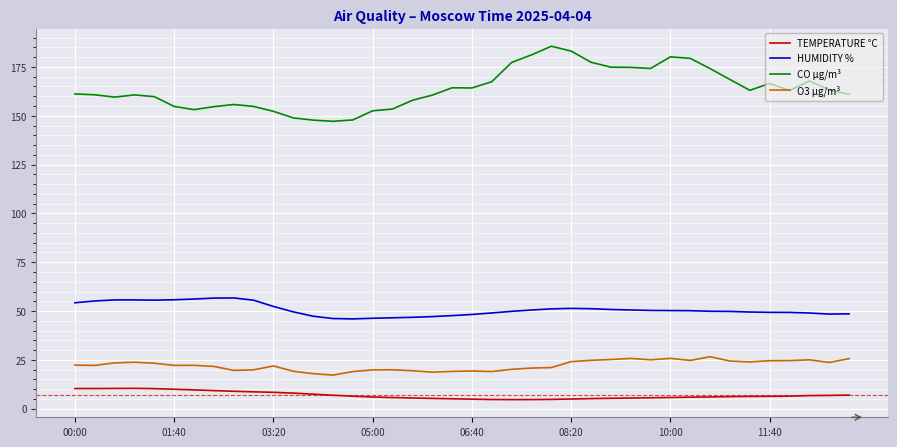

Which series has the largest total across all categories?

CO µg/m³